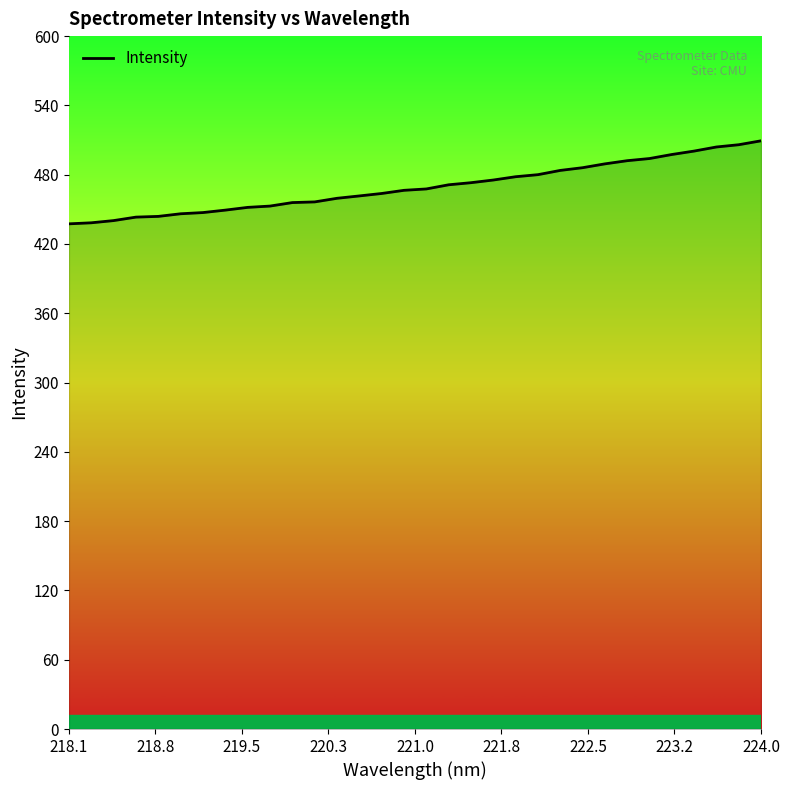

How many lines are shown in the chart?

1